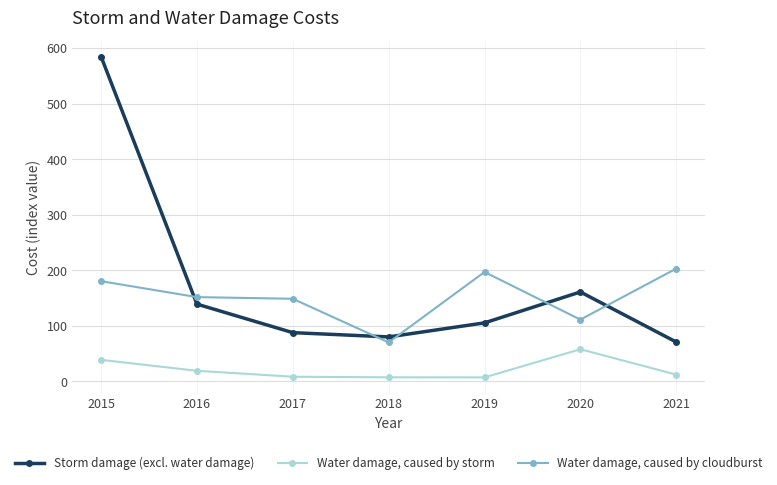

How many categories are shown in the chart?

7